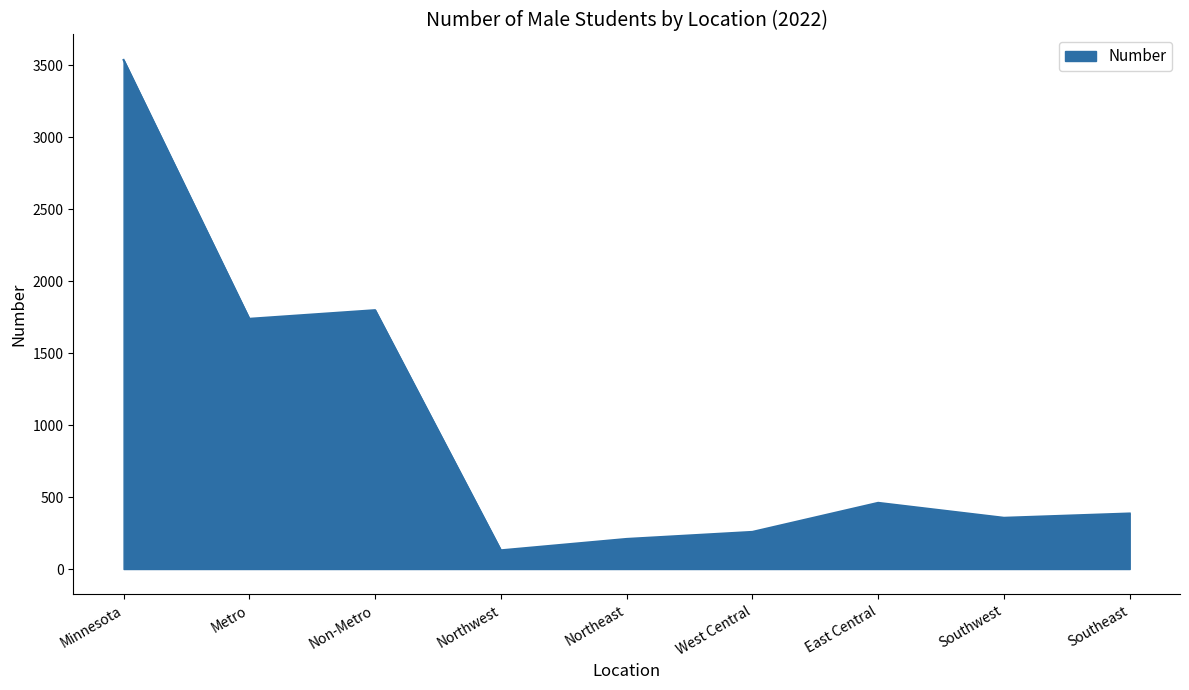

What is the approximate value at Metro?

1739